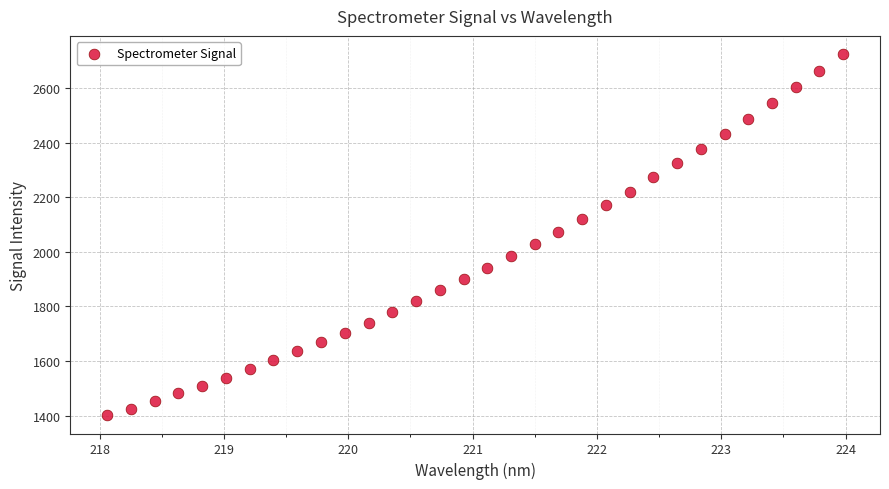

What is the range of Y values (max minus min)?

1324.8